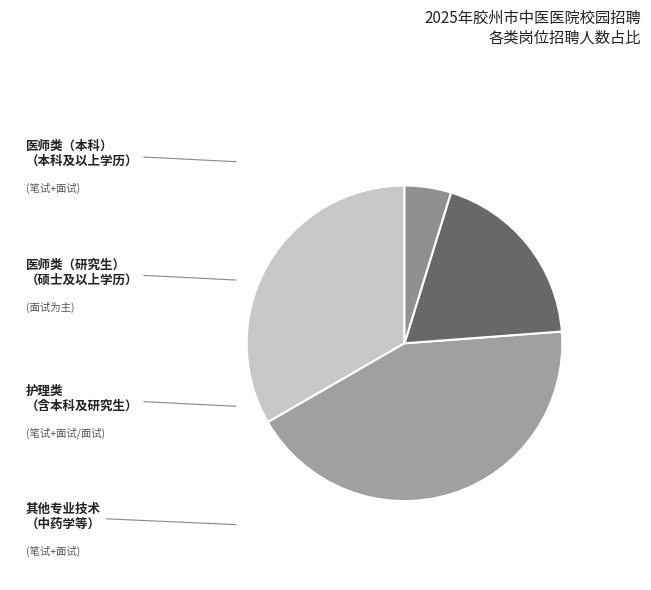

Count the number of slices in the pie.

4